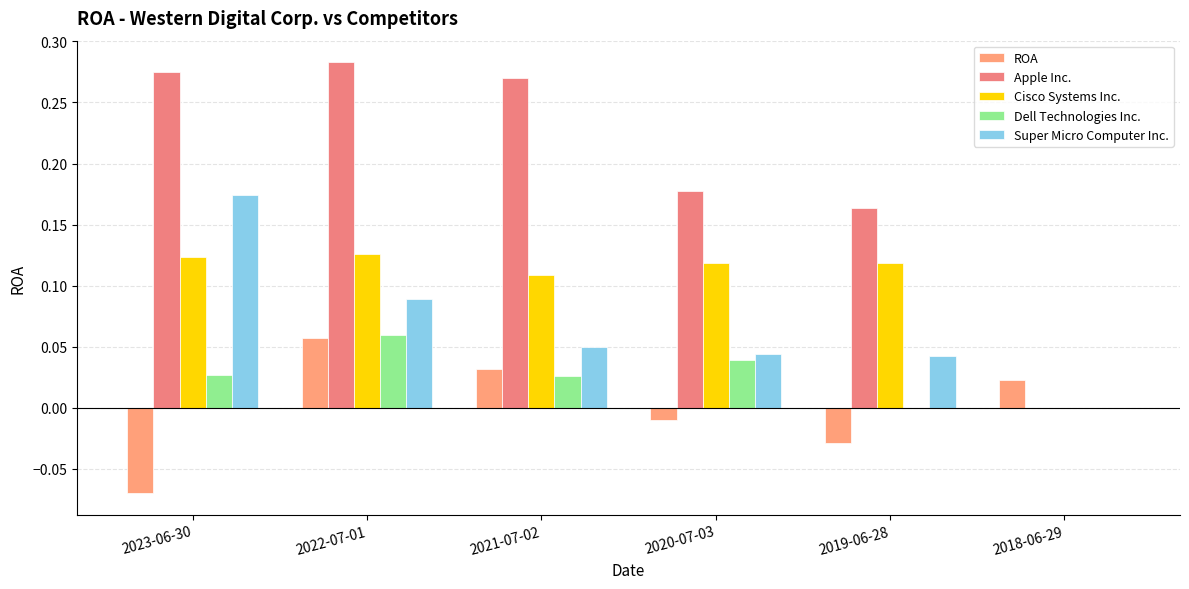

Are the bars grouped side by side (vs. stacked)?

Yes